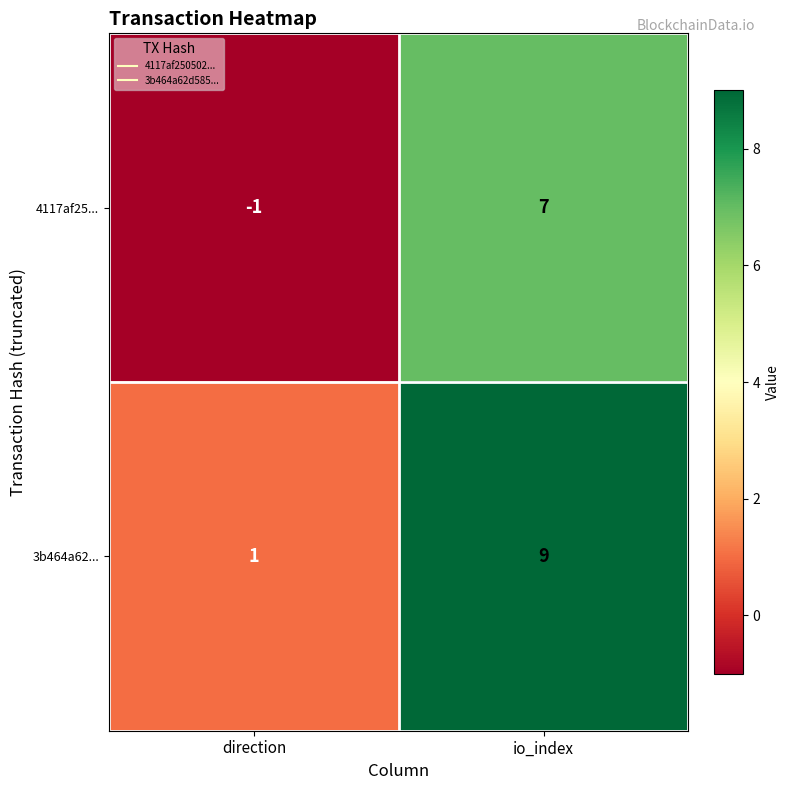

At which label is 3b464a62... closest to 5?

direction